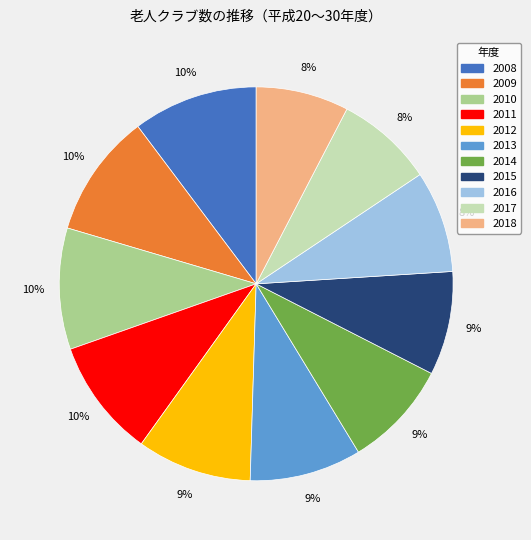

Is the sum of 2009 and 2013 greater than half?

No